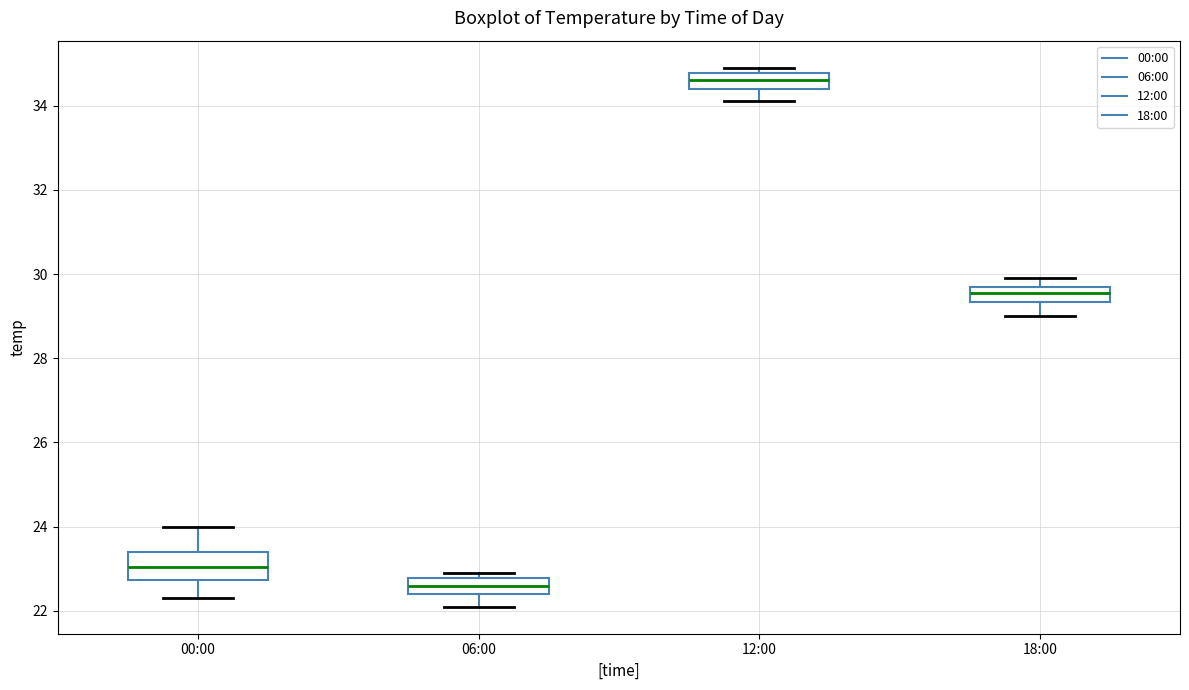

Which box's median line is the lowest?

06:00